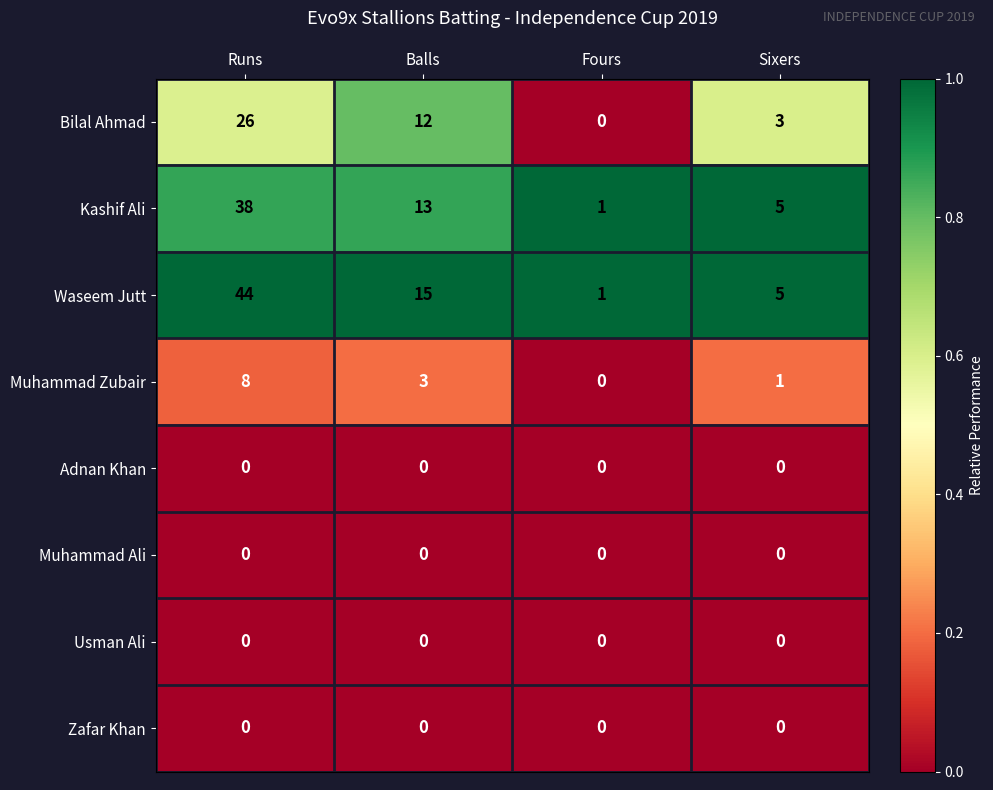

The value of Waseem Jutt at Balls is 25. True or false?

False